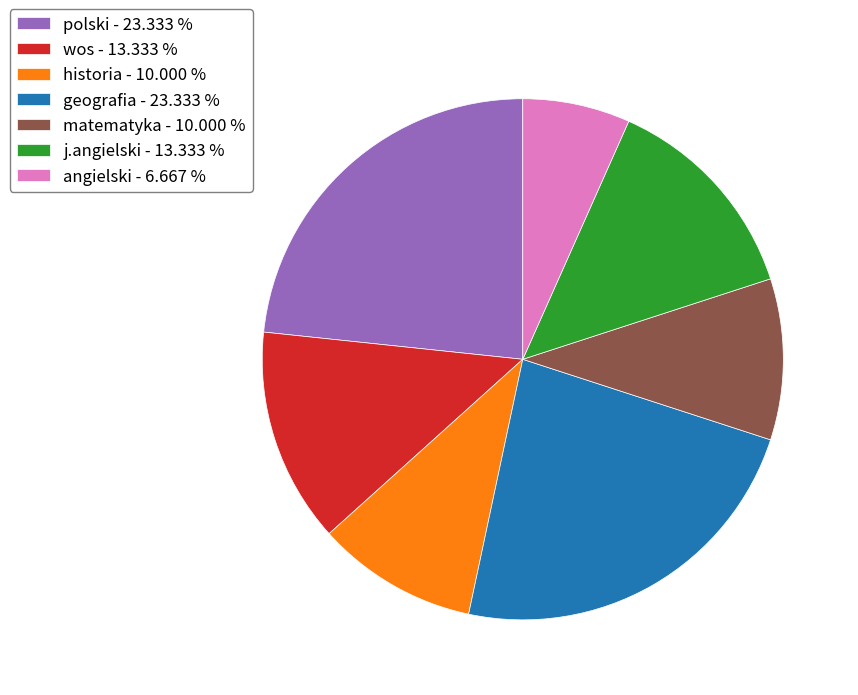

Is polski the majority of the pie?

No